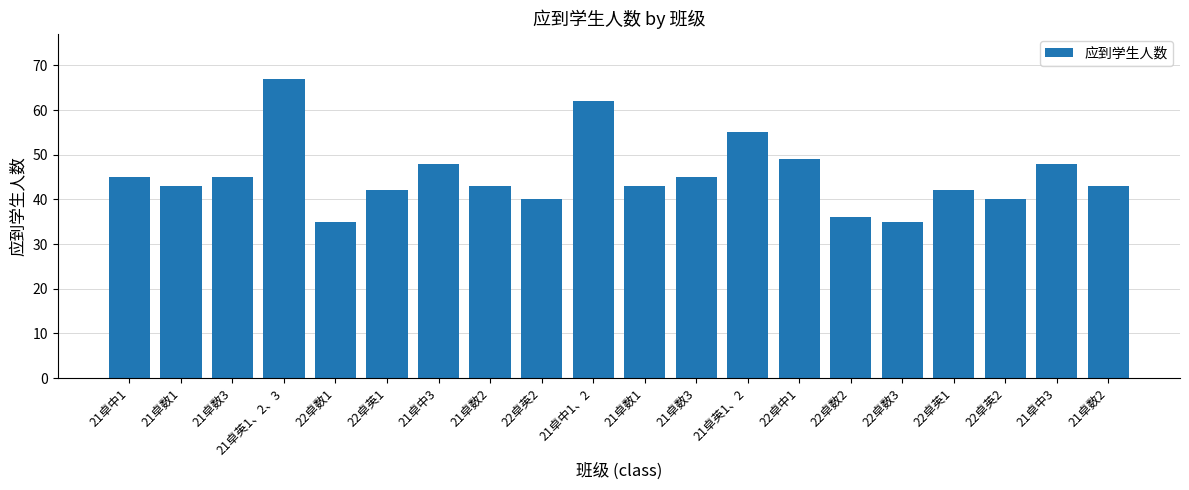

What is the difference between the maximum and minimum values?

32